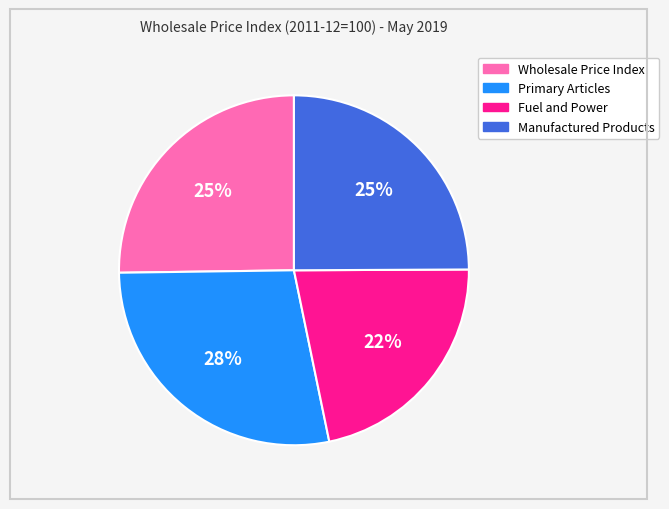

Count the number of slices in the pie.

4